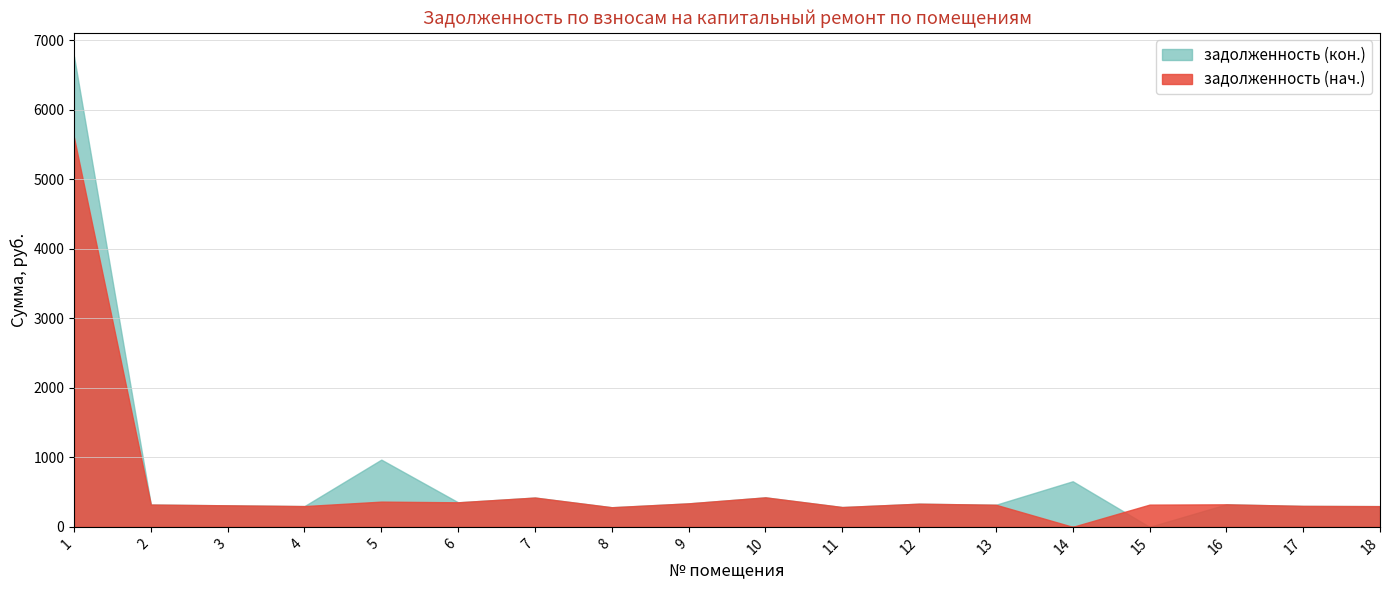

Which category has the lowest value in the задолженность (нач.) series?

14